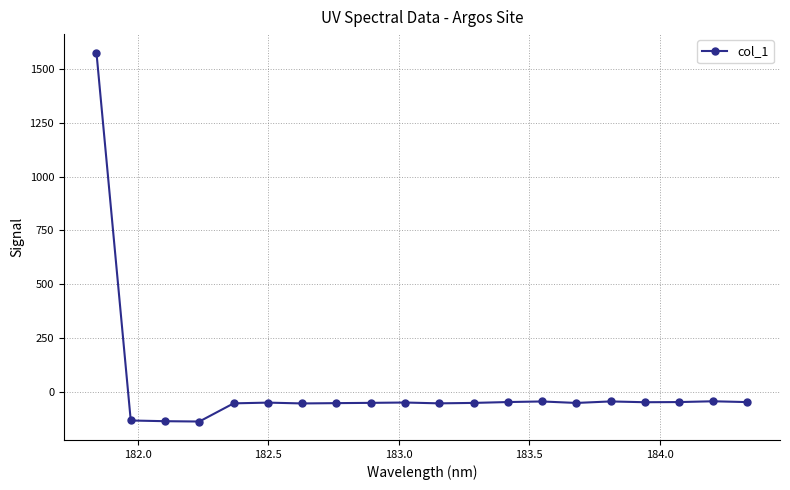

True or false: the data has more than 0 interior local peaks.

True